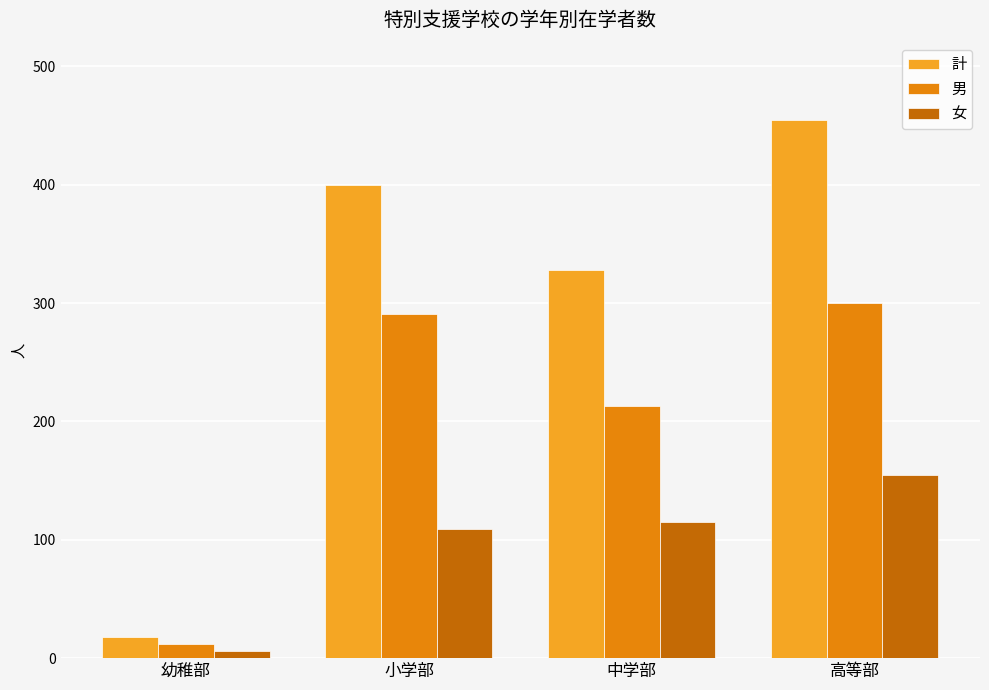

What is the spread (max minus min) of values at 中学部?

213